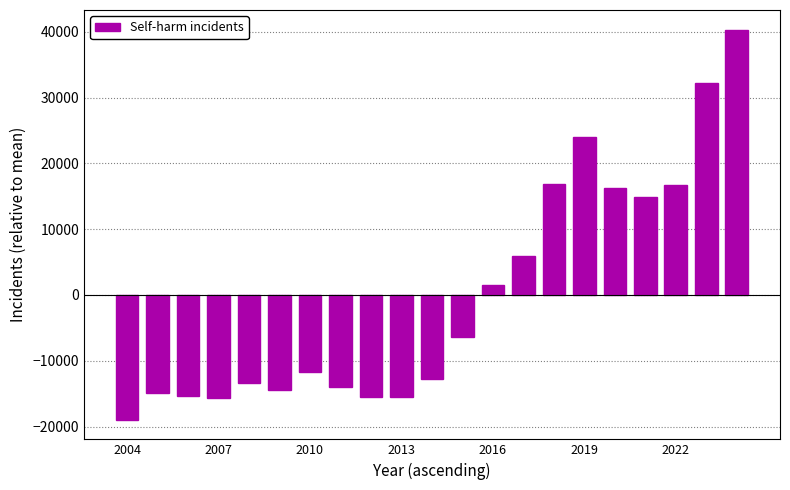

What is the value of the 9th bar from the left?

-15528.9